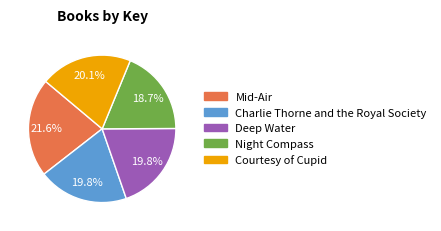

How many segments does this pie chart have?

5